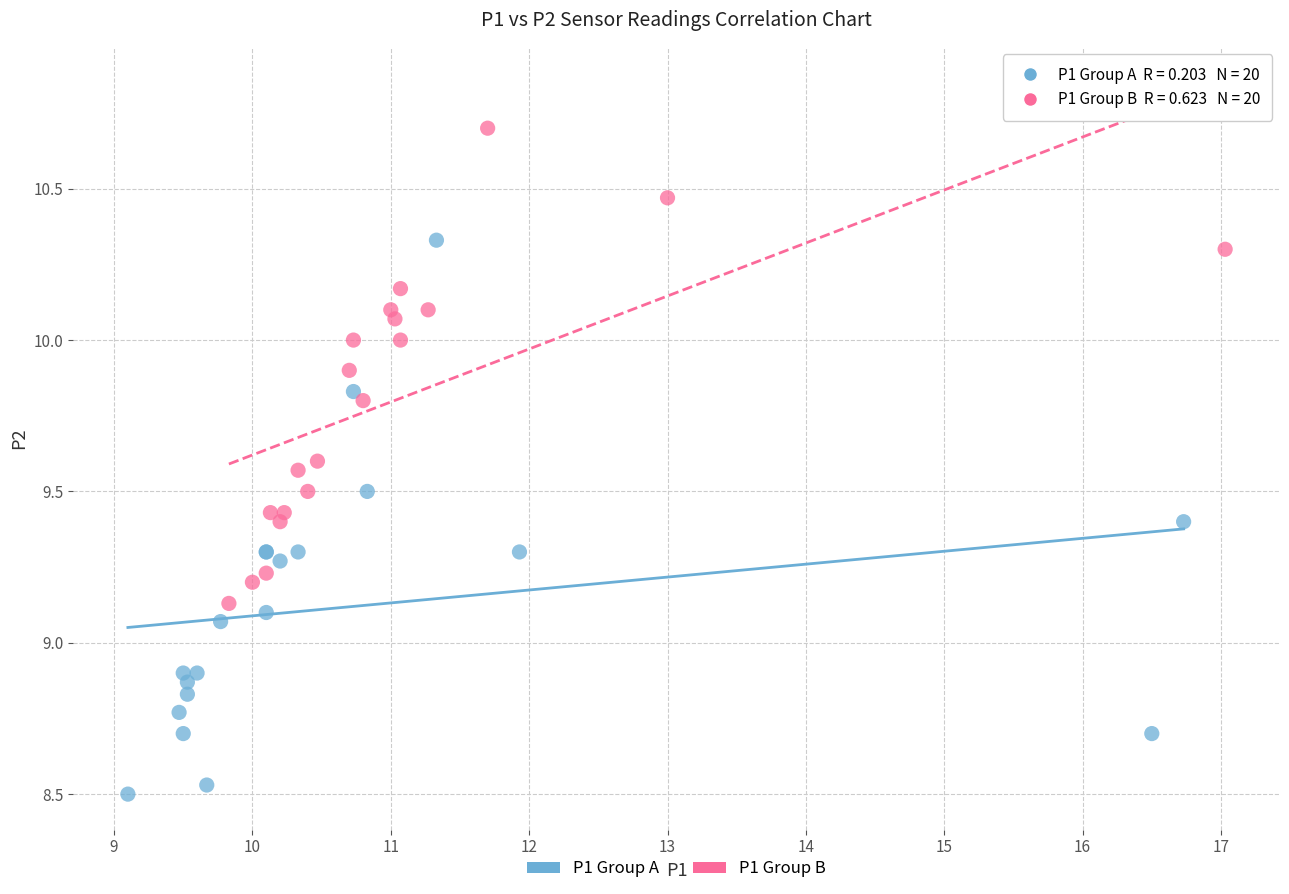

Which series reaches the maximum Y coordinate?

P1 Group B